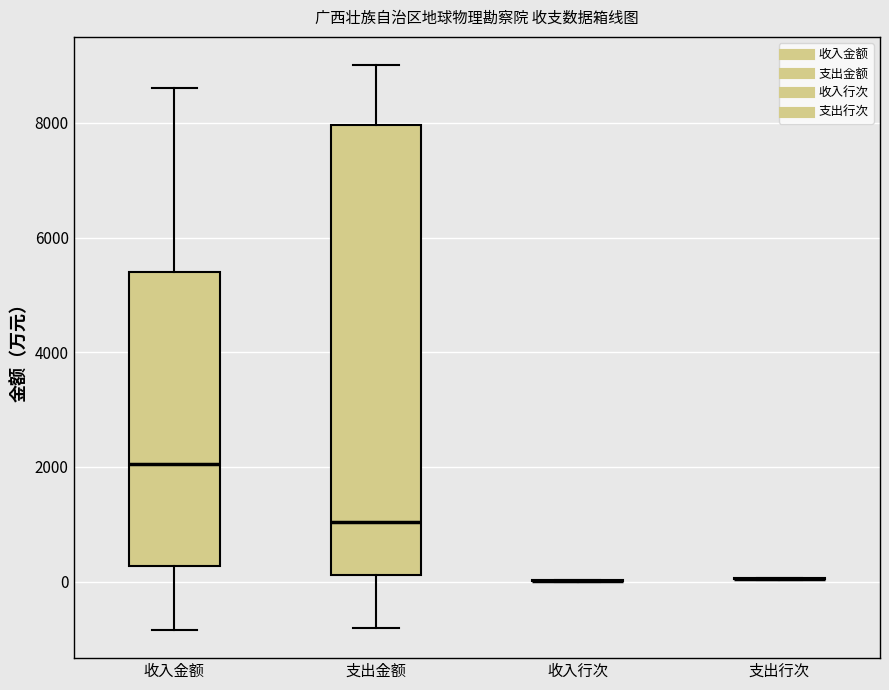

Where is the upper edge of the box for 收入金额 on the y-axis? The values are not printed on the chart, so give them approximately, as read against the axis.

5400